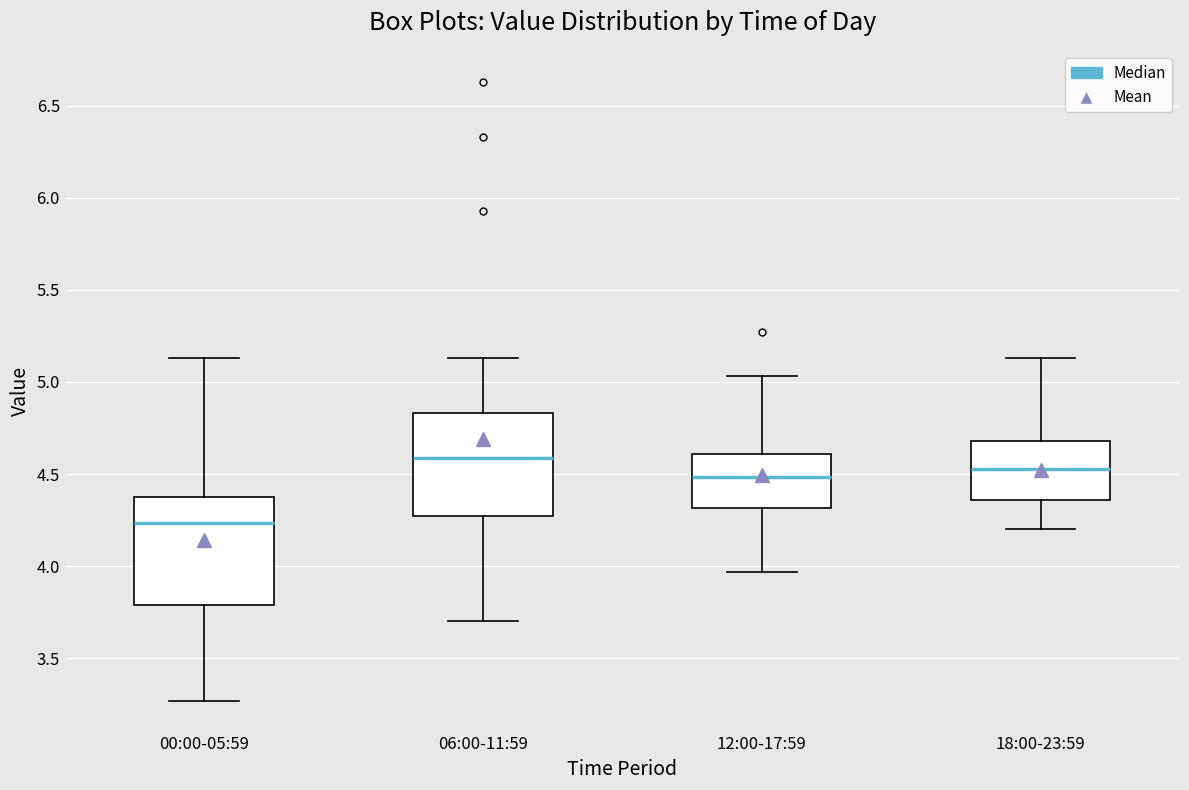

Reading left to right, transcribe this box plot: for each box, give where its median line is, the range the box spans, and where its two whiskers end, as read against the y-axis. The values are not printed on the chart, so give them approximately, as read against the axis.

00:00-05:59: median 4.25, box 3.80 to 4.40, whiskers 3.25 to 5.15
06:00-11:59: median 4.60, box 4.25 to 4.85, whiskers 3.70 to 5.15
12:00-17:59: median 4.50, box 4.30 to 4.60, whiskers 3.95 to 5.05
18:00-23:59: median 4.55, box 4.35 to 4.70, whiskers 4.20 to 5.15